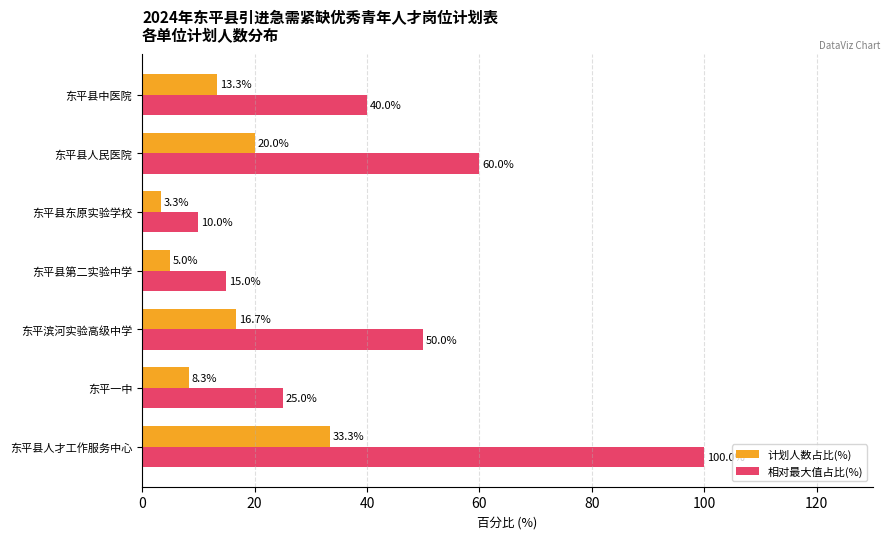

What is the smallest value displayed?

3.3